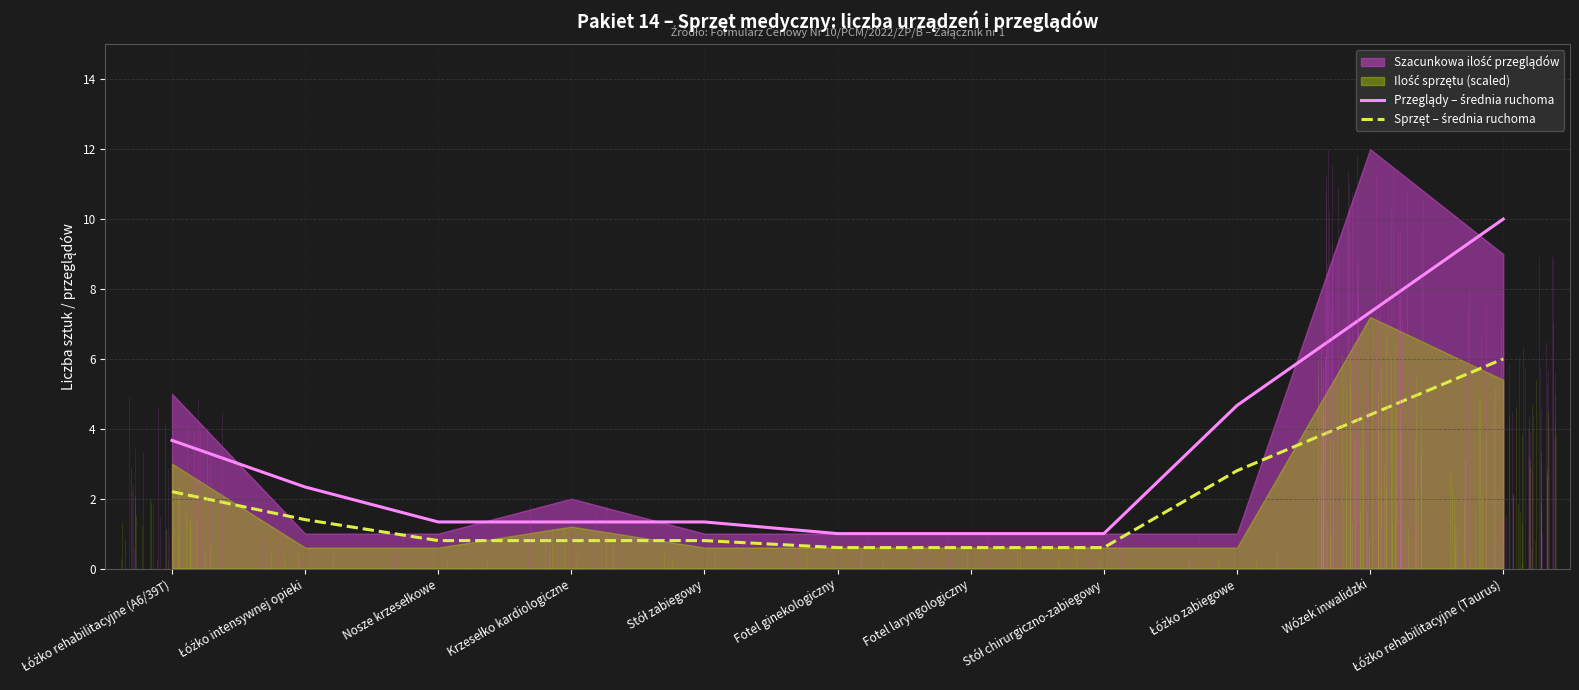

How many data points in Przeglądy – średnia ruchoma are above 1?

8